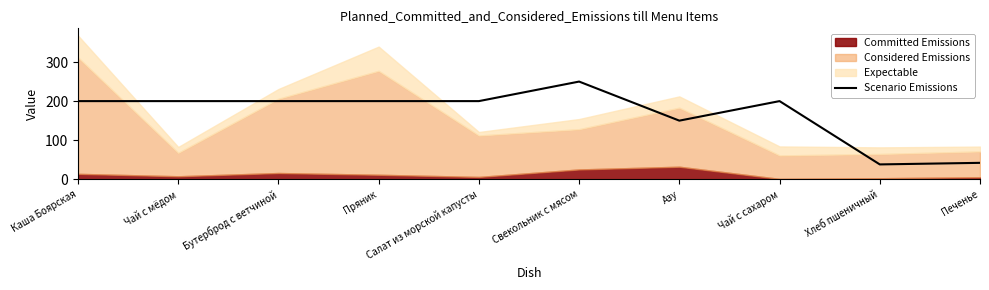

Count the number of values greater than 200.

1